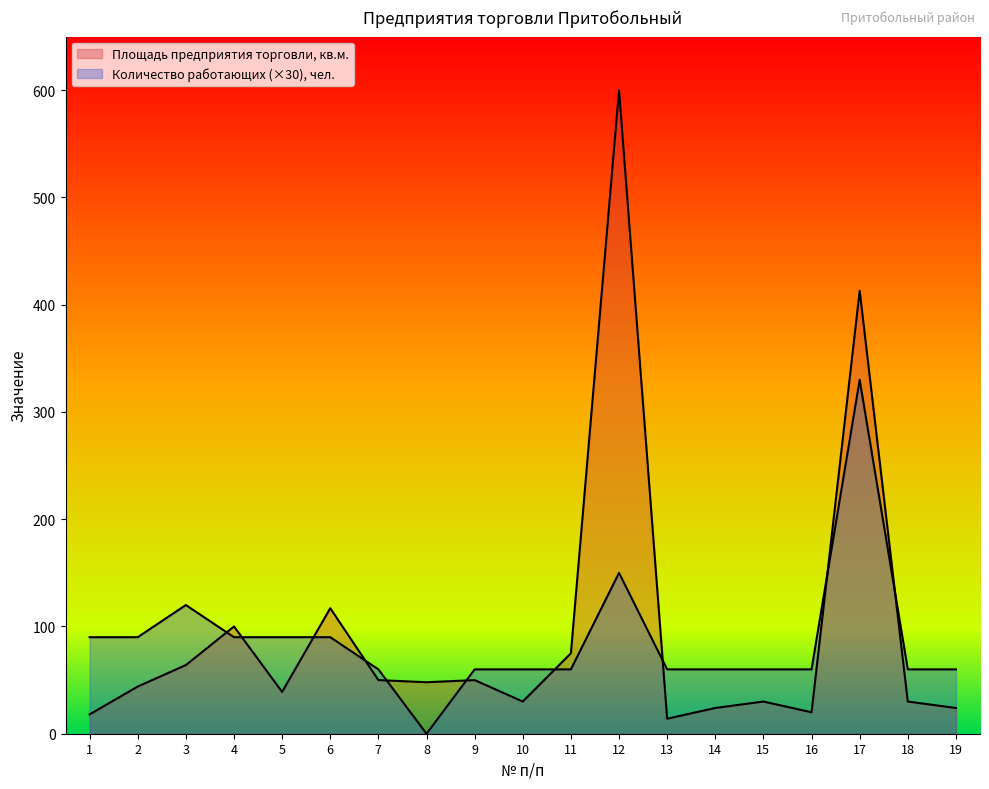

Does the chart display data point markers on the line(s)?

No